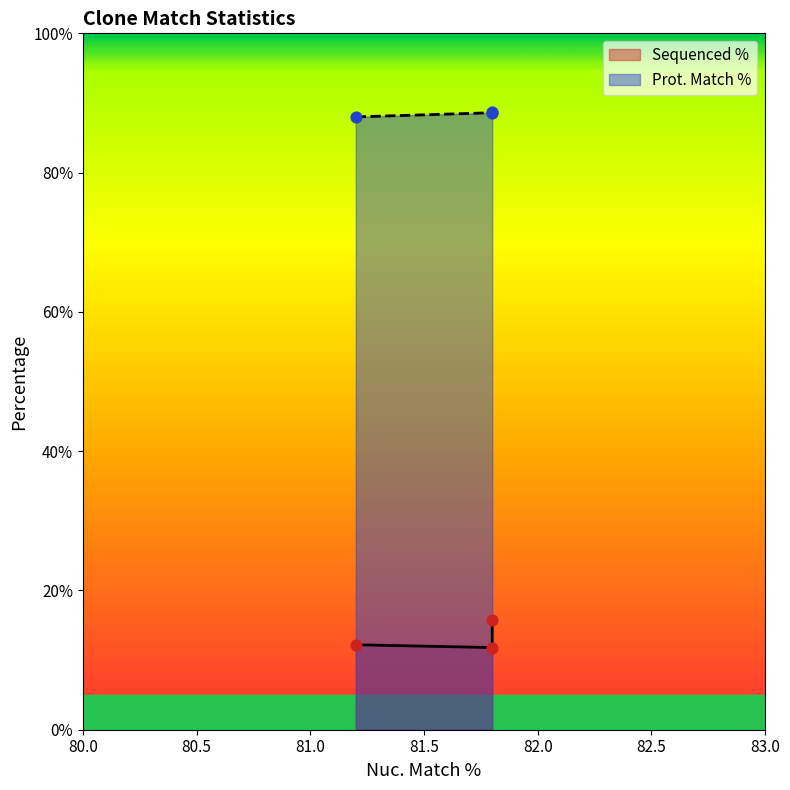

At which category is the sum across all series the highest?

81.8